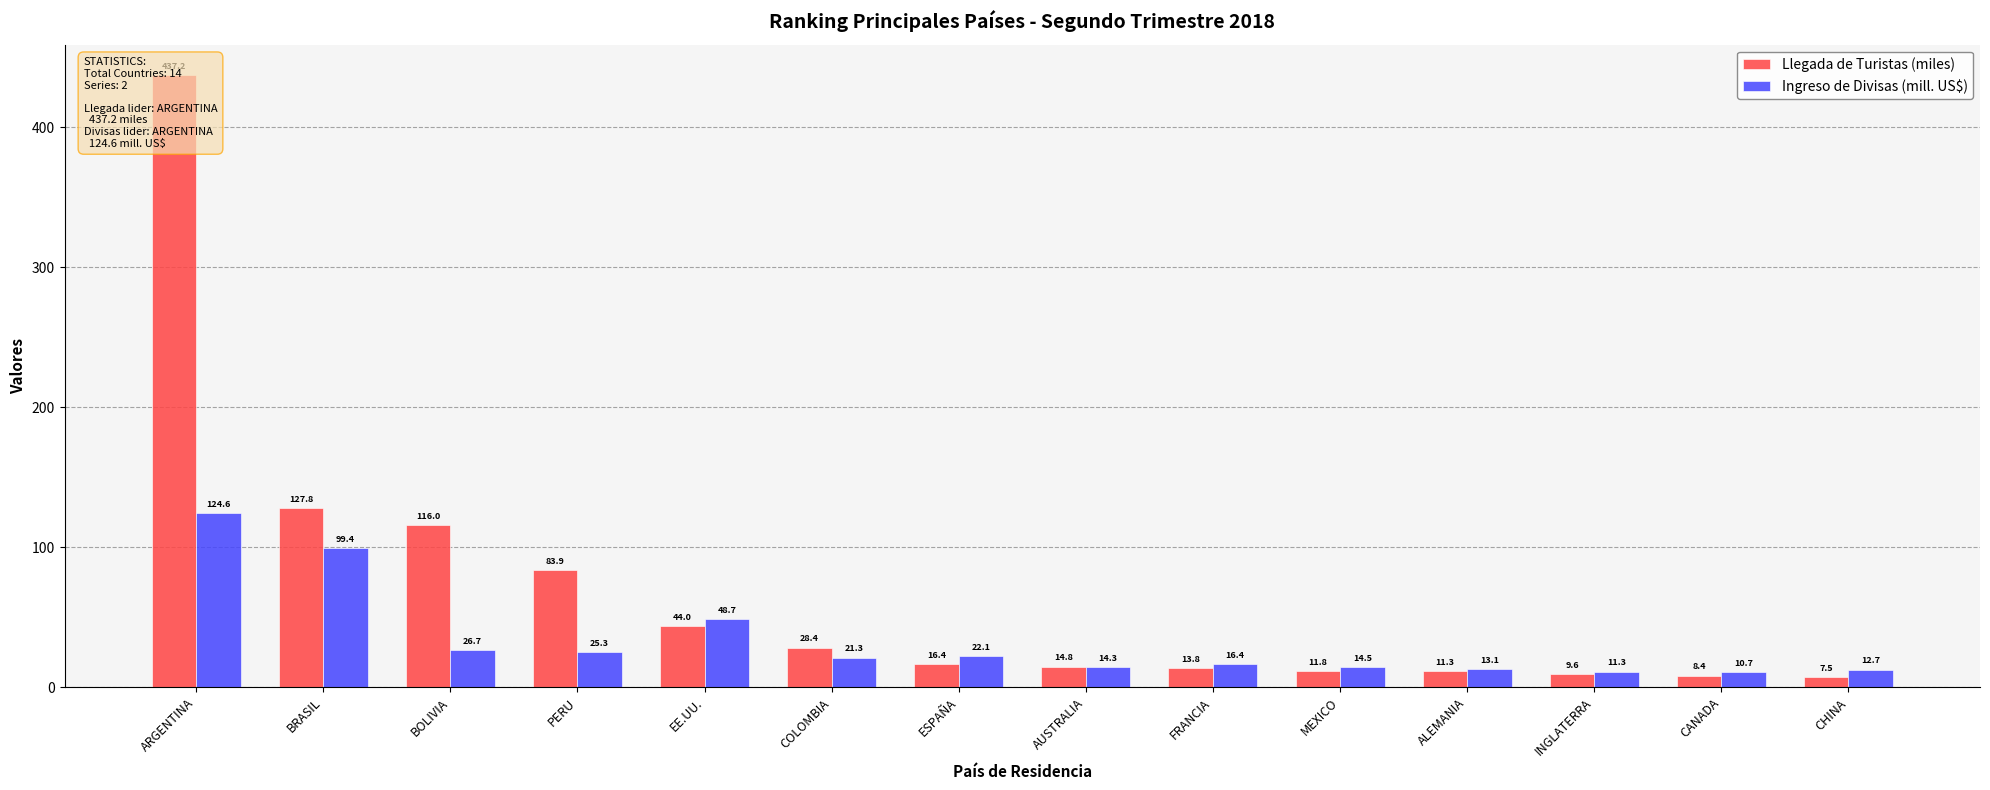

What is the total value across all series at ESPAÑA?

38.5